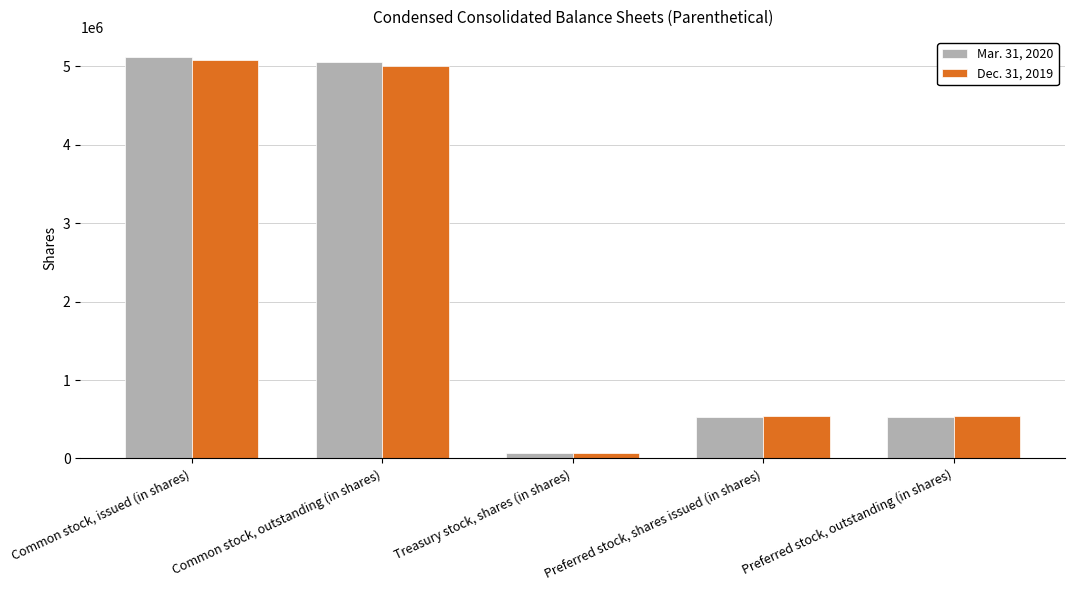

What is the label of the 1st bar from the left?

Common stock, issued (in shares)